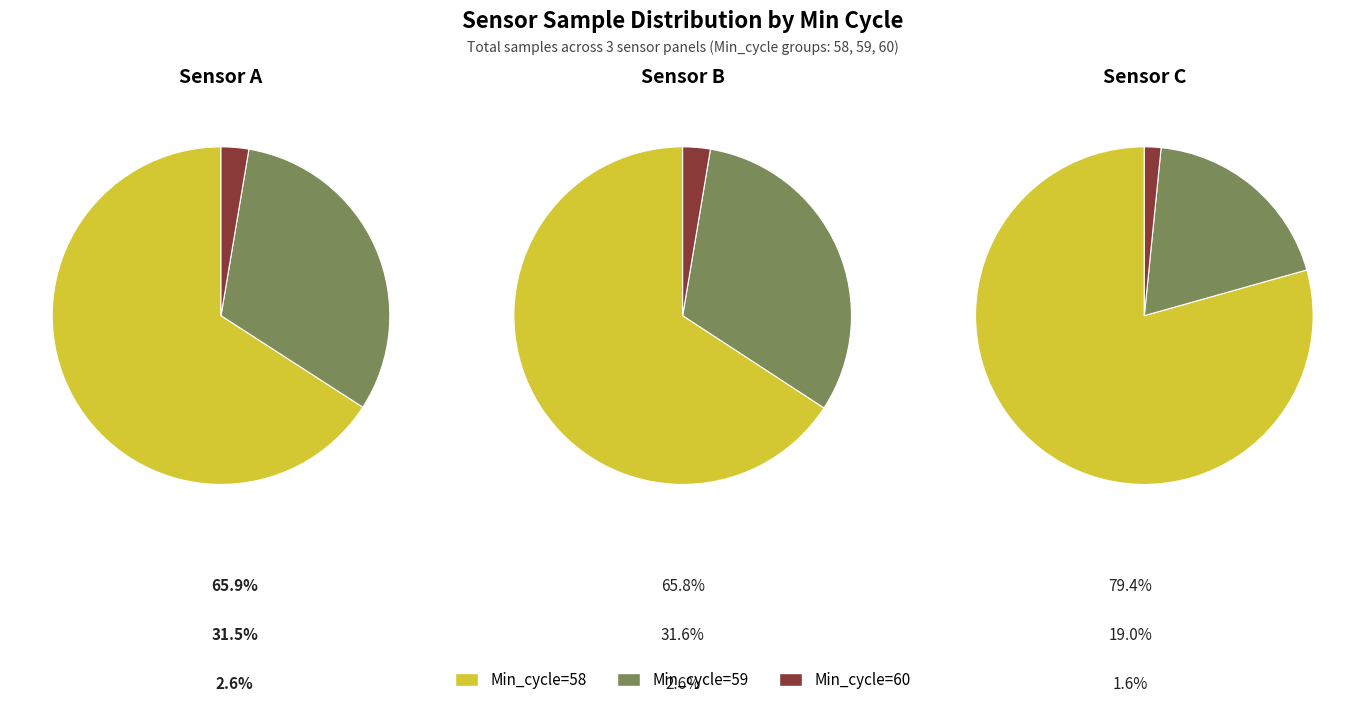

Does 4854787 represent more than half of the total?

No